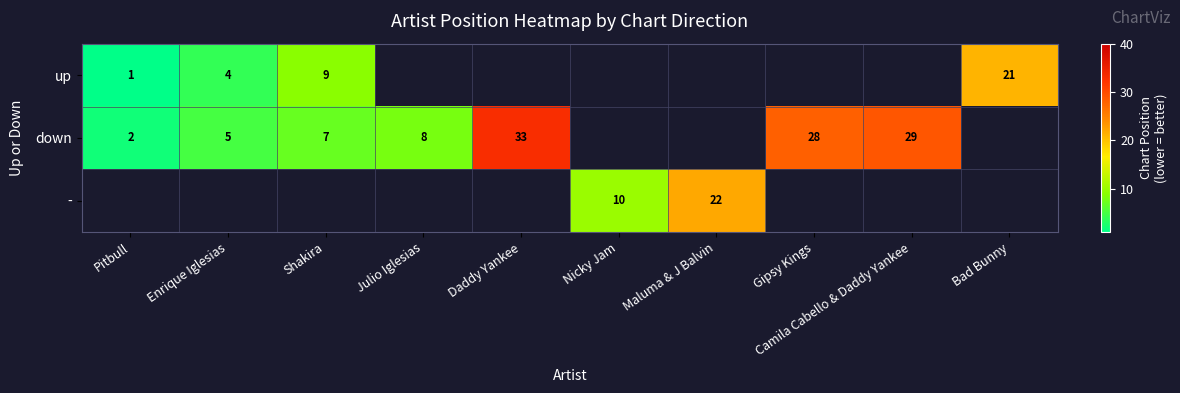

What is the difference between the highest and lowest values at Shakira?

2.0